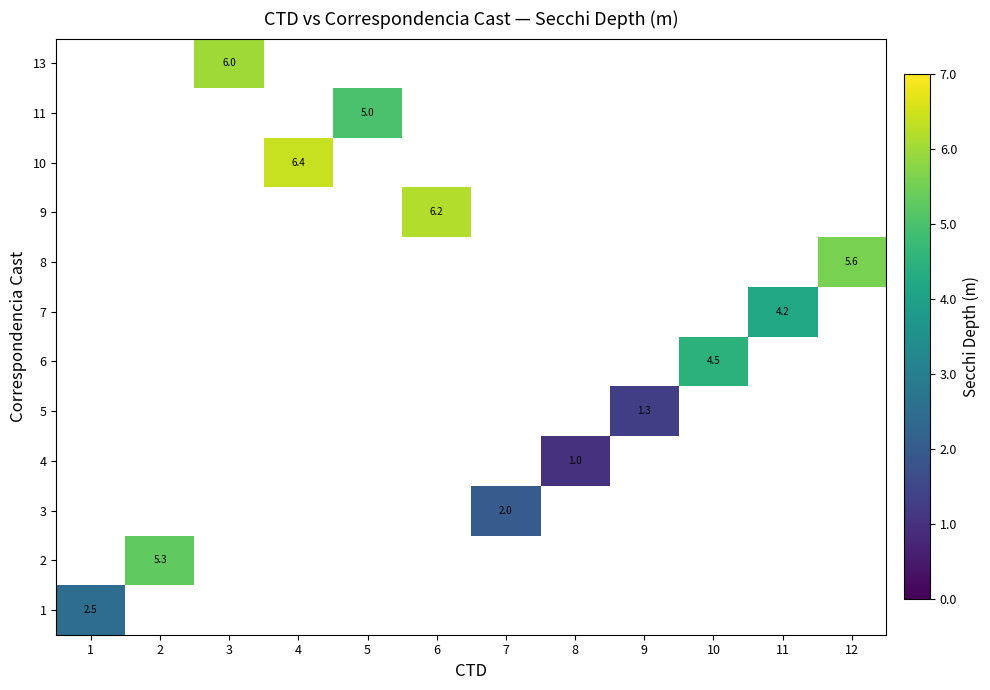

How many data points does each series have?

12